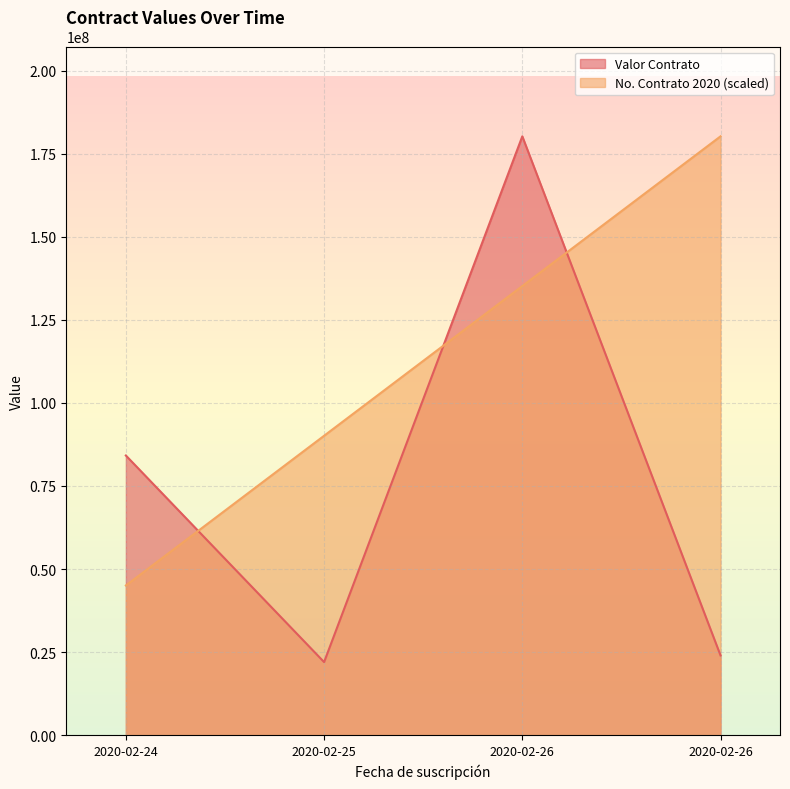

What is the maximum value shown in the chart?

180211745.0